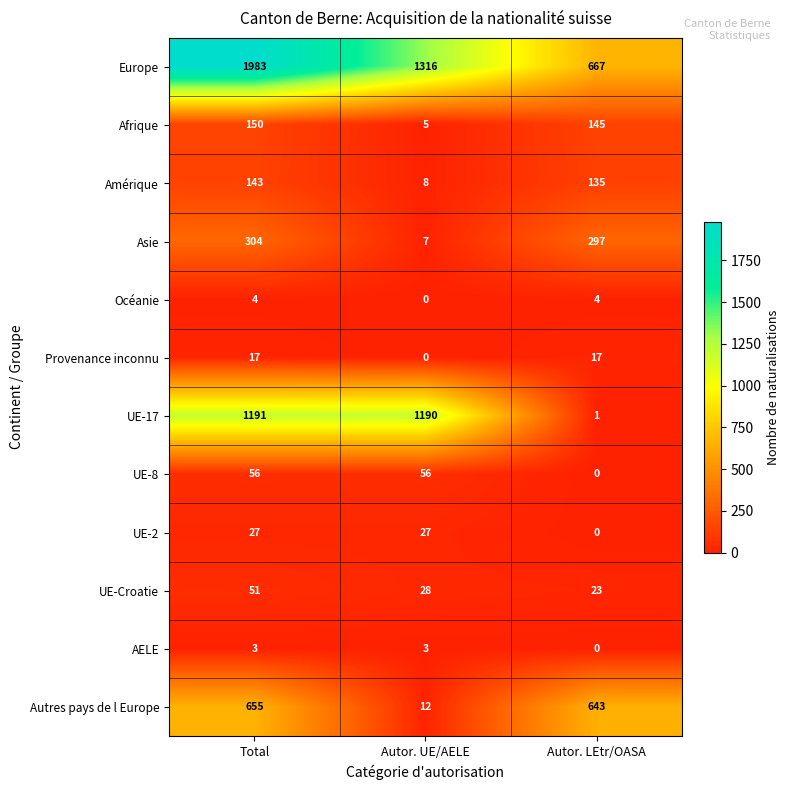

What is the lowest value of the Afrique series?

5